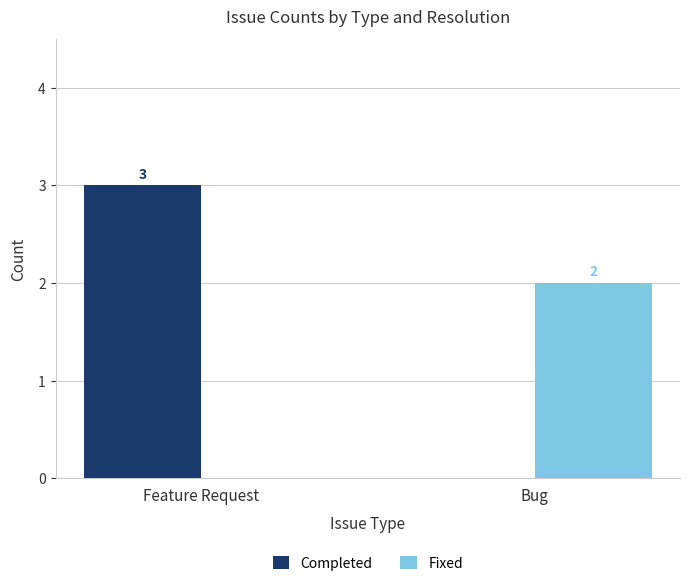

Between Feature Request and Bug, which series saw the biggest shift?

Completed